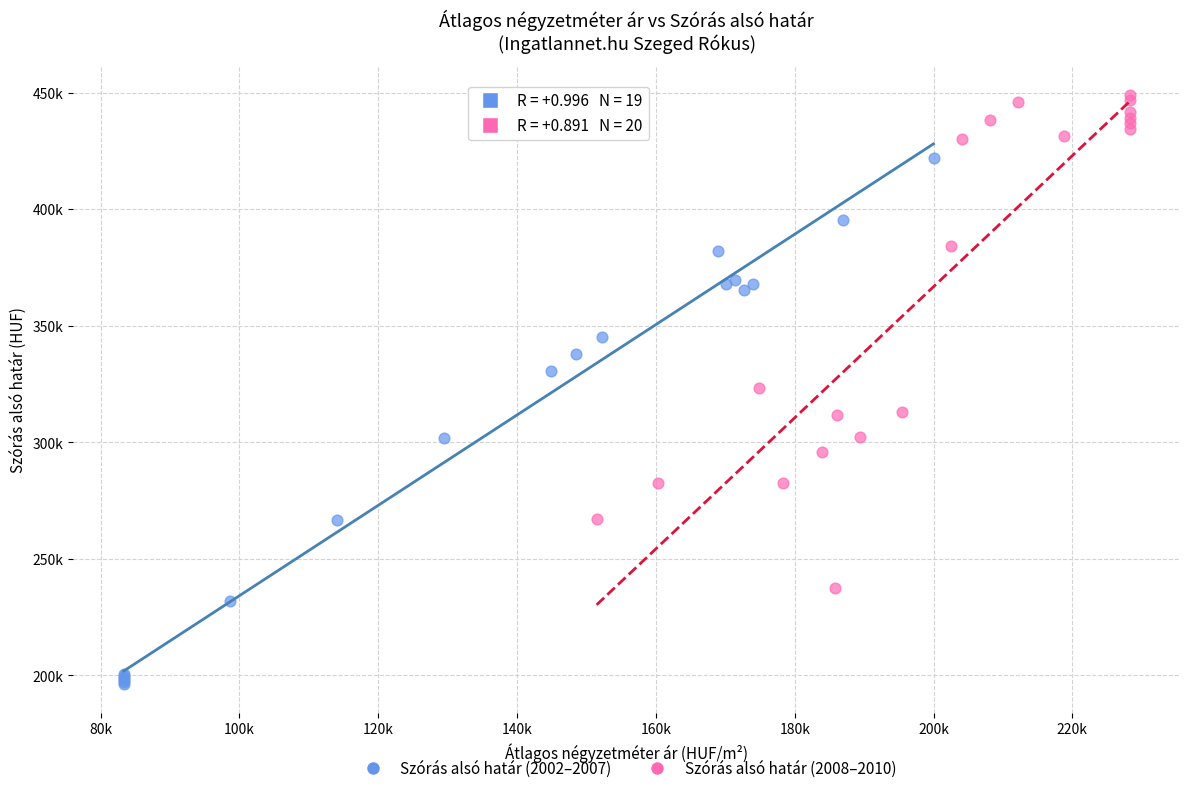

Which series has the largest Y range (max minus min)?

Szórás alsó határ (2002–2007)